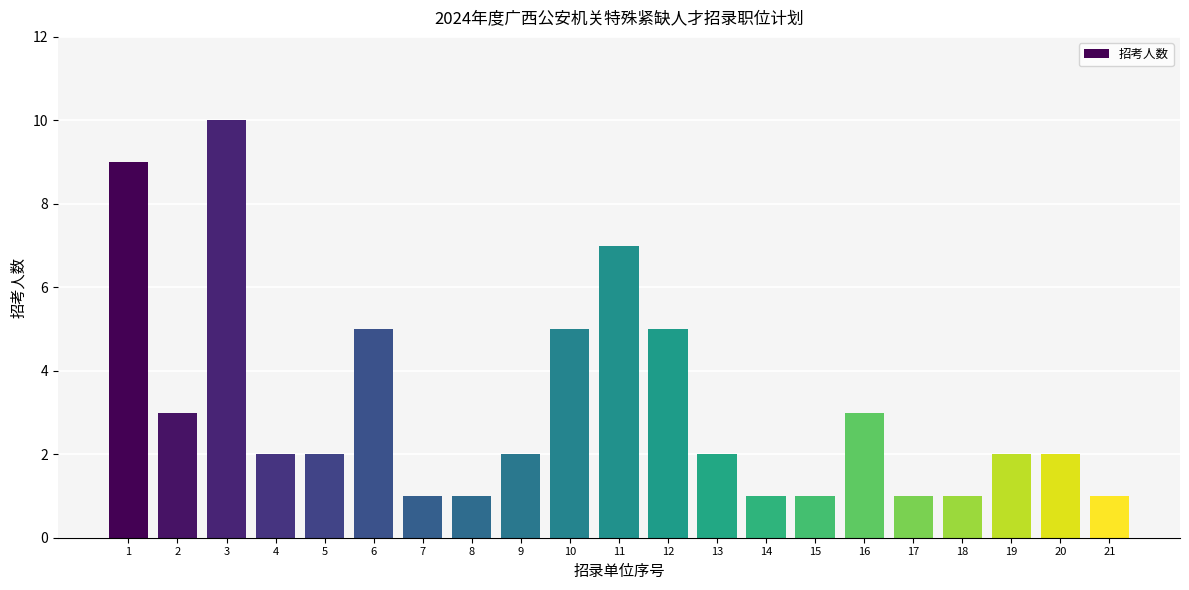

Reading left to right, list all the values displayed in this chart.

1=9	2=3	3=10	4=2	5=2	6=5	7=1	8=1	9=2	10=5	11=7	12=5	13=2	14=1	15=1	16=3	17=1	18=1	19=2	20=2	21=1